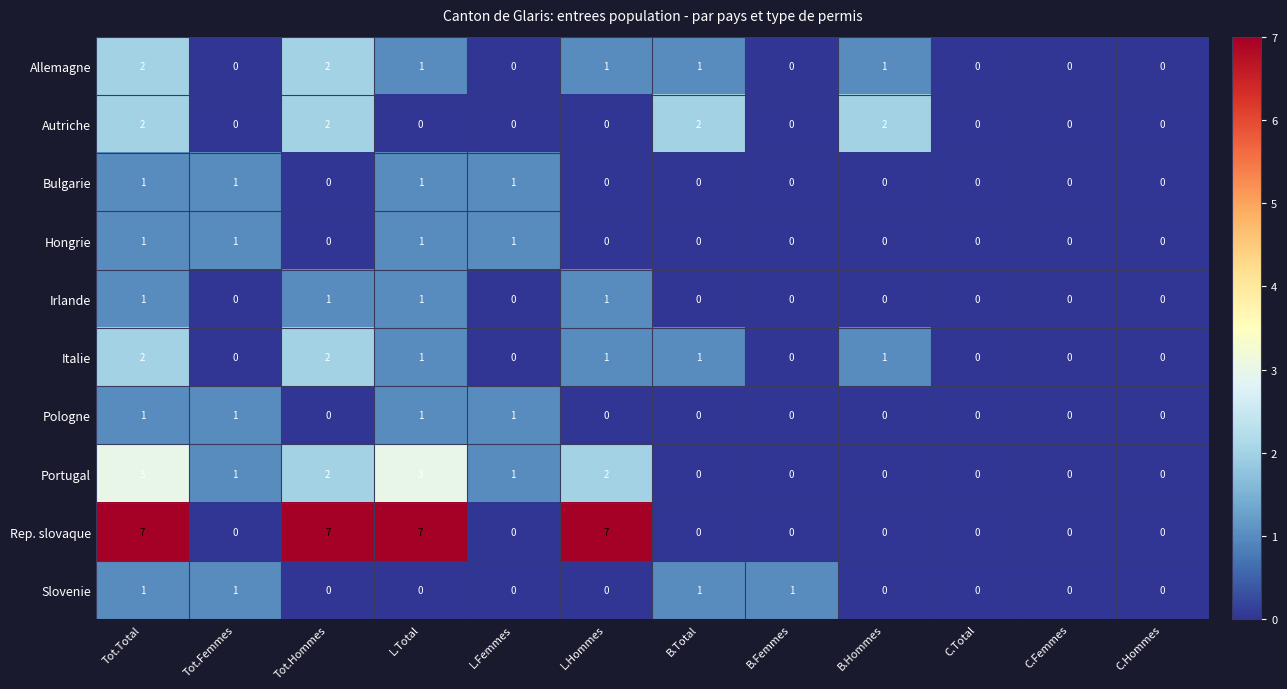

Is it true that Pologne equals 0 at B.Total?

True